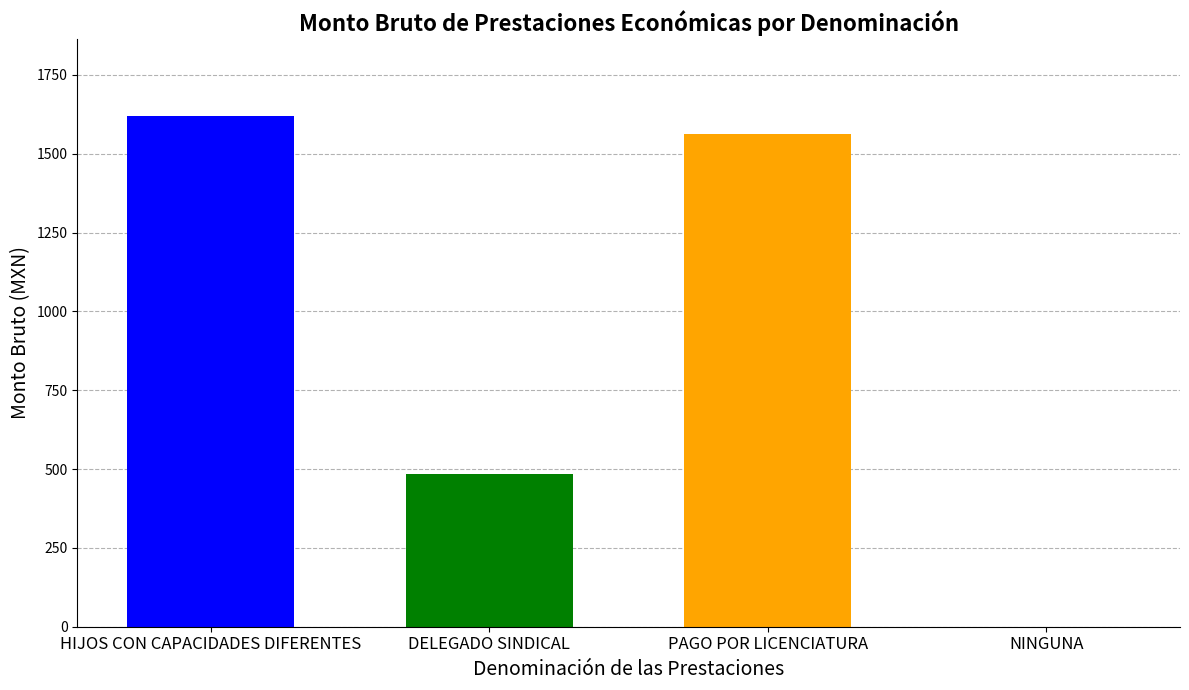

The chart shows a value of -549.3 at NINGUNA. True or false?

False